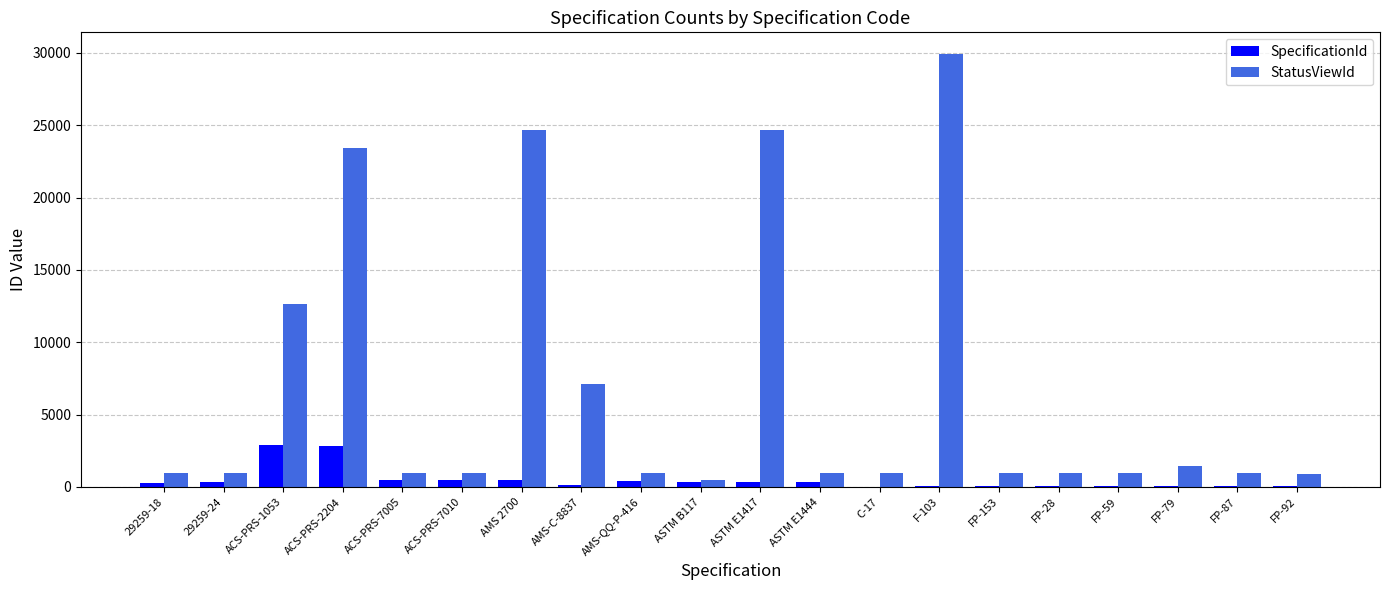

At which label is StatusViewId closest to 15214?

ACS-PRS-1053